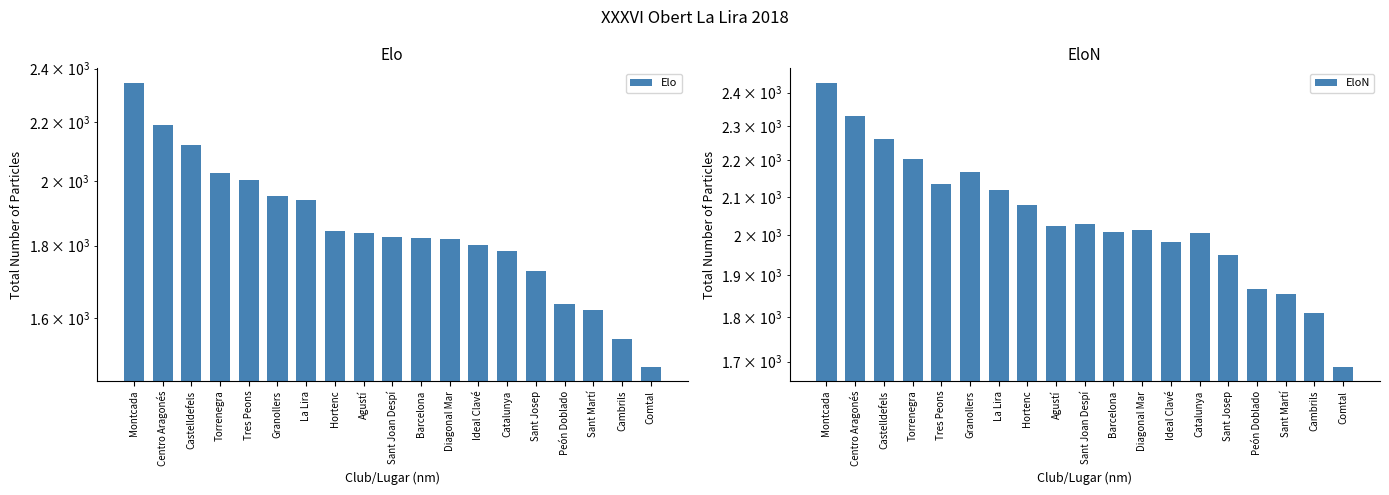

Which category has the lowest value in the EloN series?

Comtal